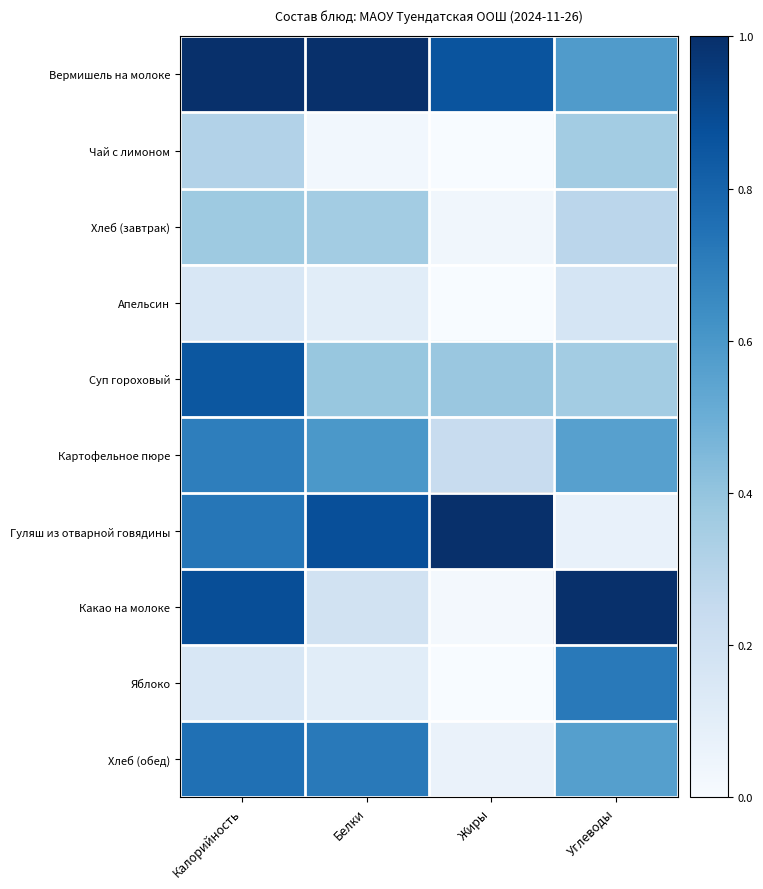

Which has a higher value, Жиры or Белки?

Белки